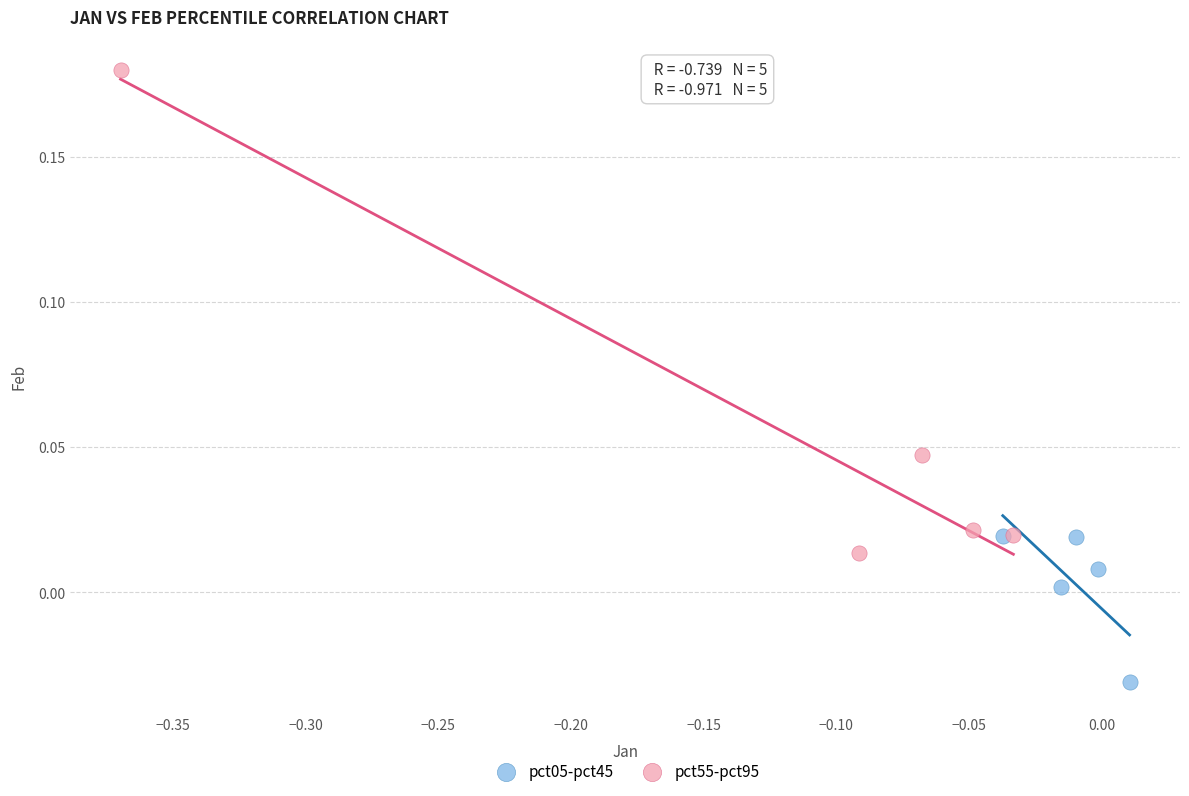

Which series reaches the maximum Y coordinate?

pct55-pct95